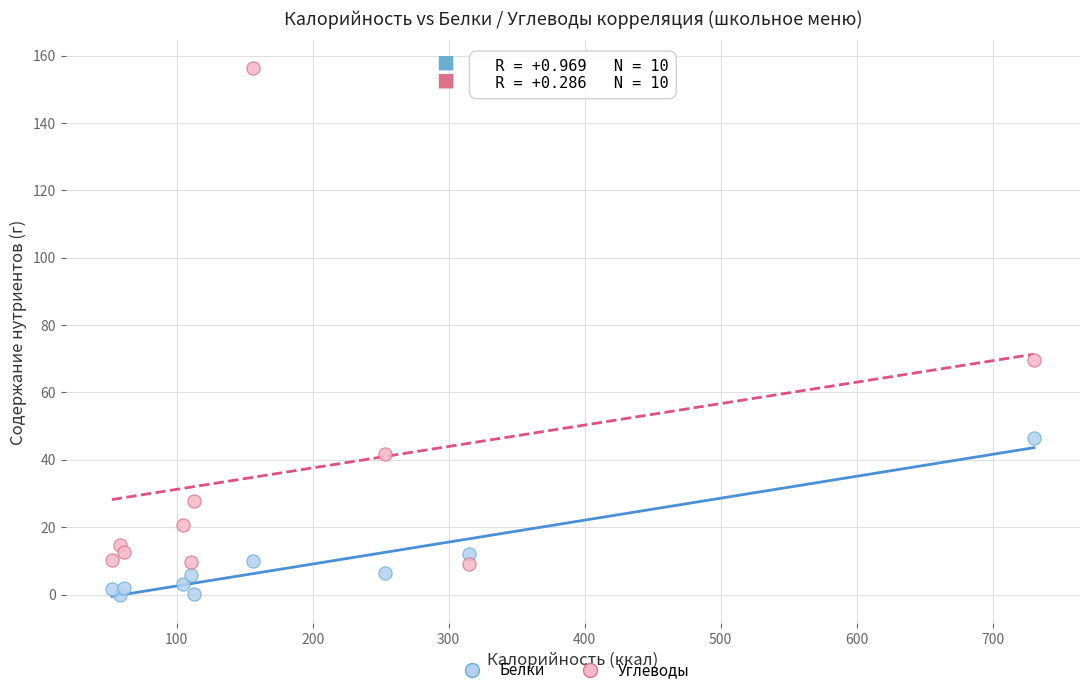

Which series contains the lowest Y value?

Белки